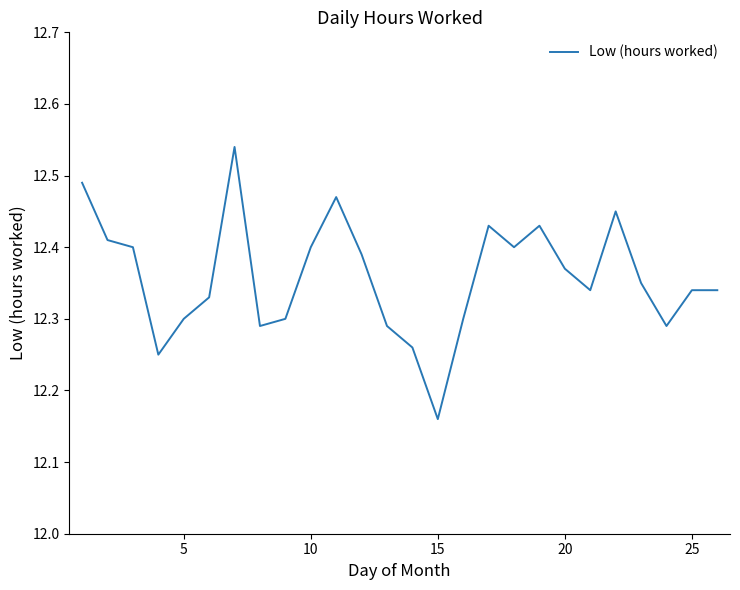

What is the difference between the second highest and second lowest values?

0.2